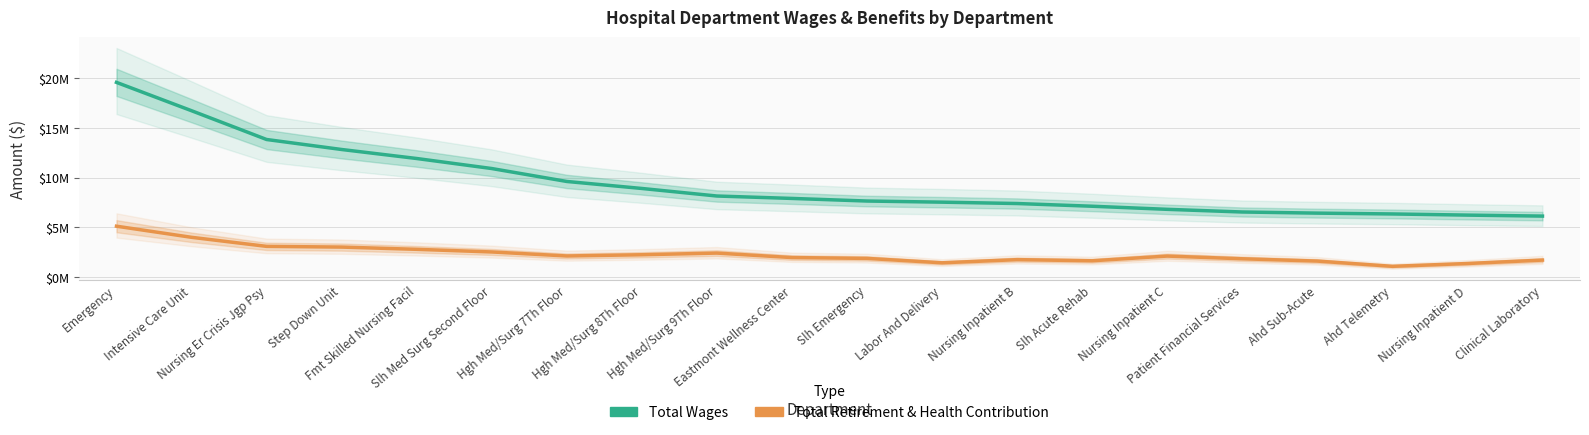

What position from the left is Eastmont Wellness Center?

10